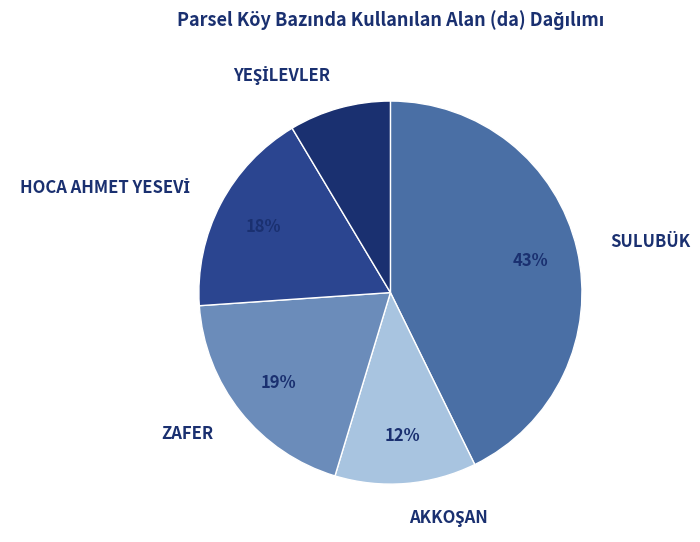

Which slice is the largest?

SULUBÜK